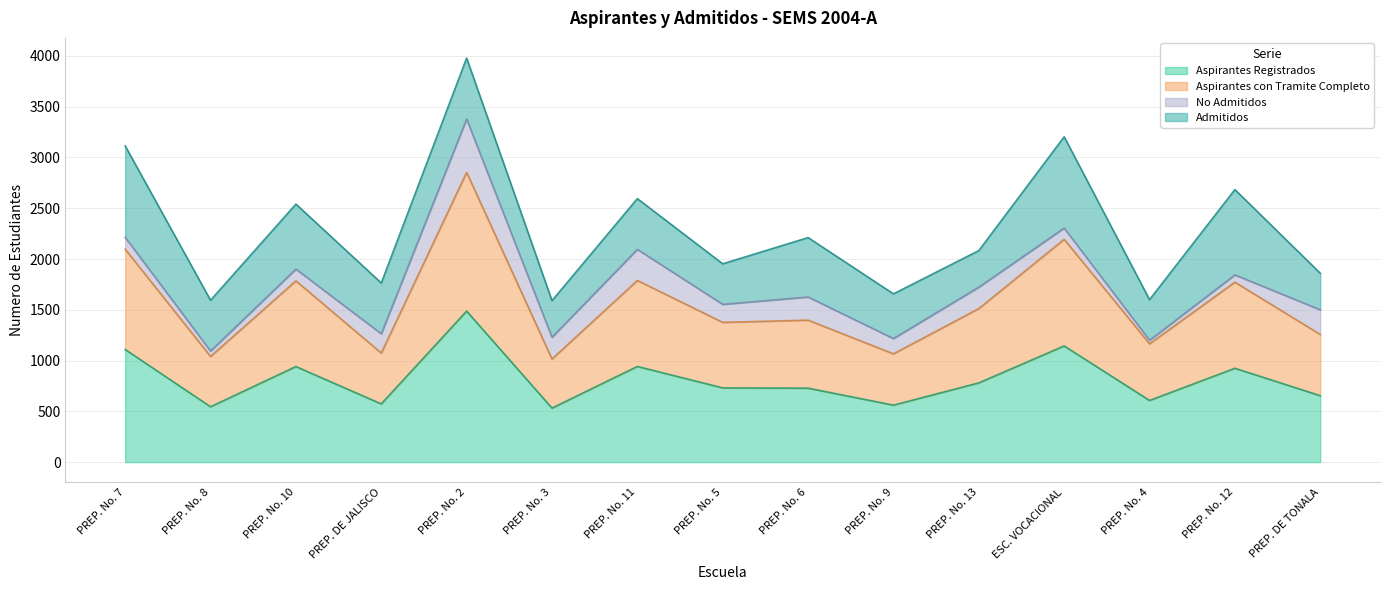

How many lines are shown in the chart?

4